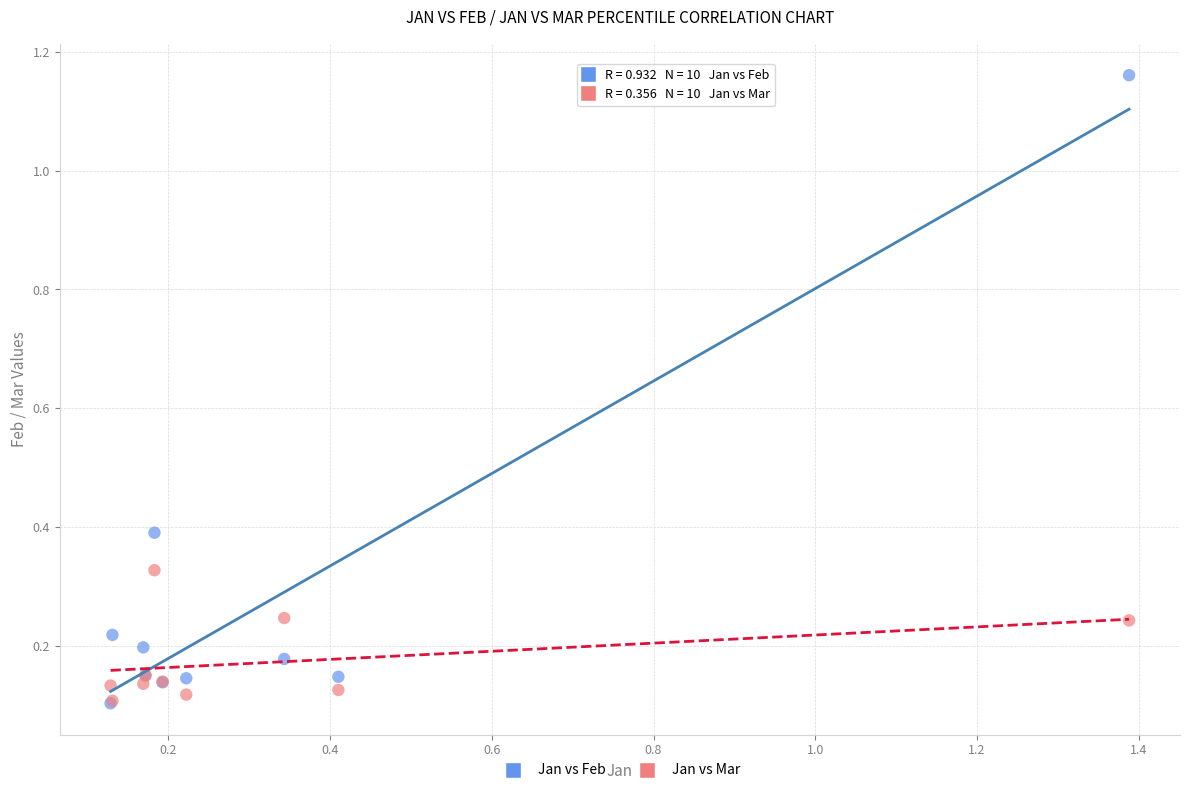

What are all the series names shown in the legend?

Jan vs Feb, Jan vs Mar